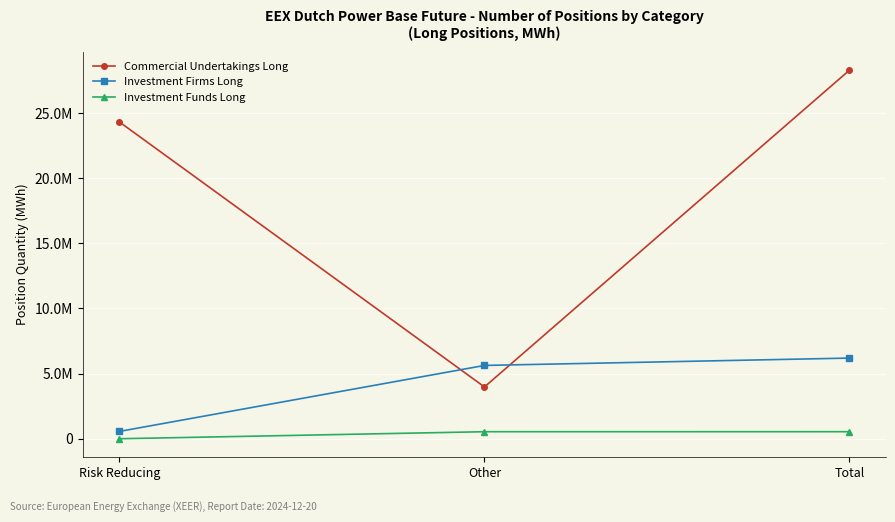

Does the chart have visible grid lines?

Yes